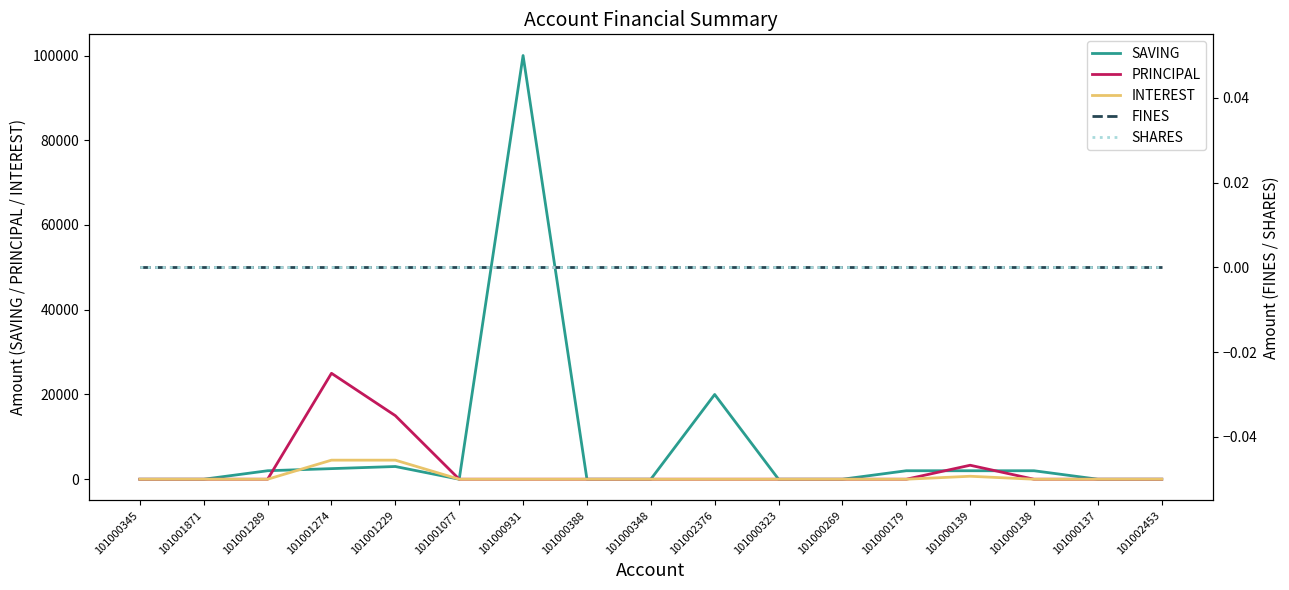

At which category does the chart reach its peak across all series?

101000931